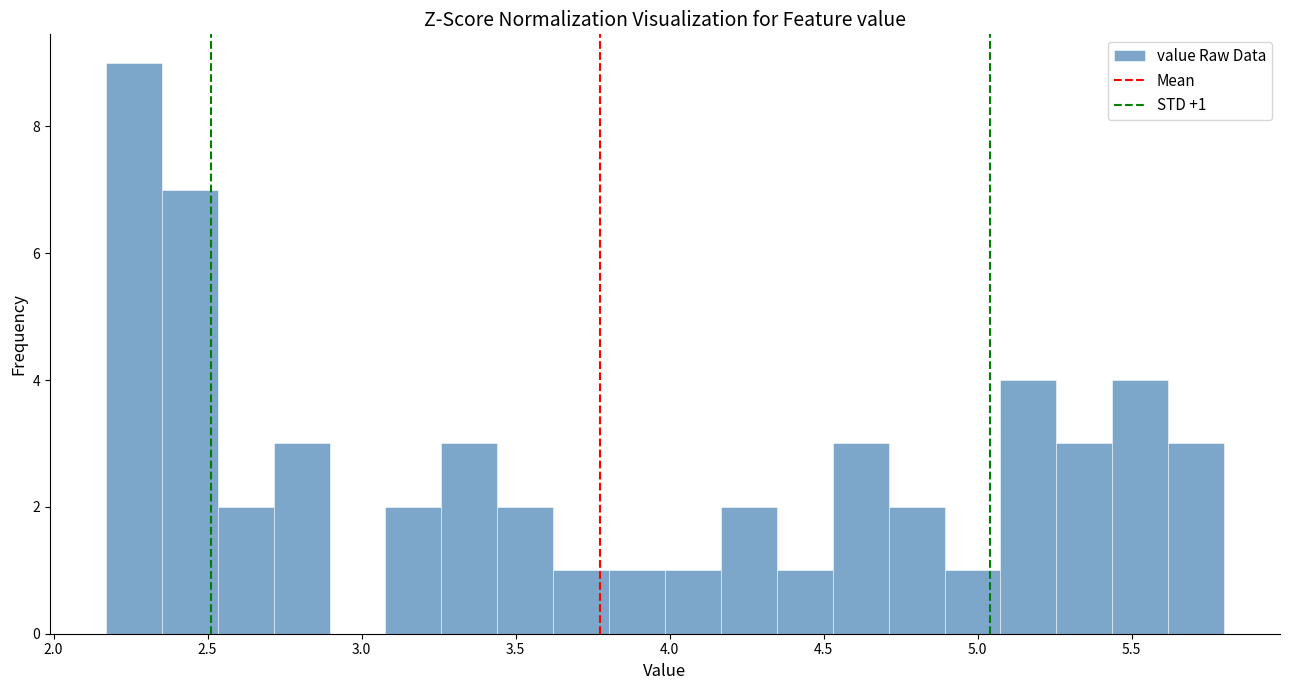

Read against the x-axis, roughly where is the centre of the tallest bar?

2.25